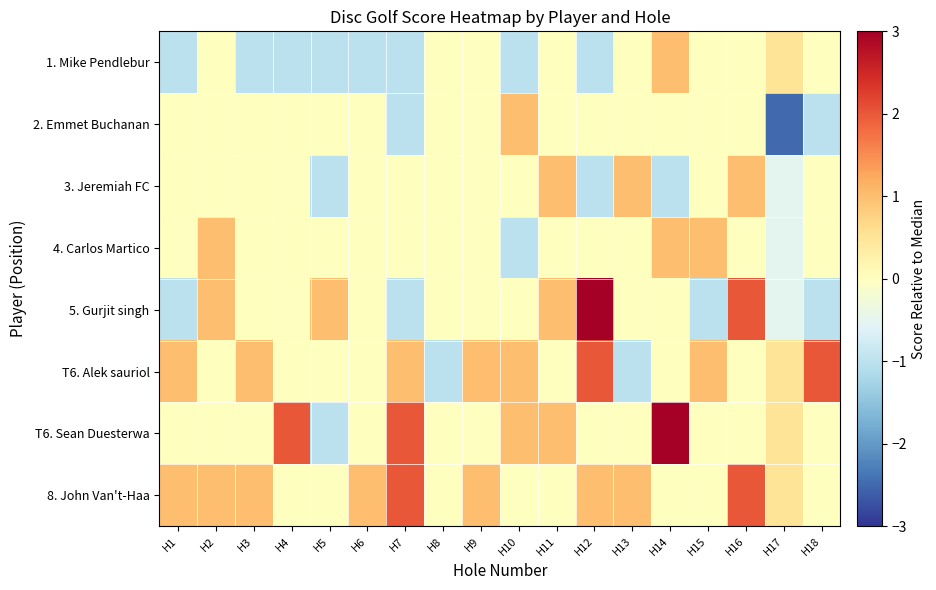

Which series has the largest total across all categories?

8. John Van't-Haa